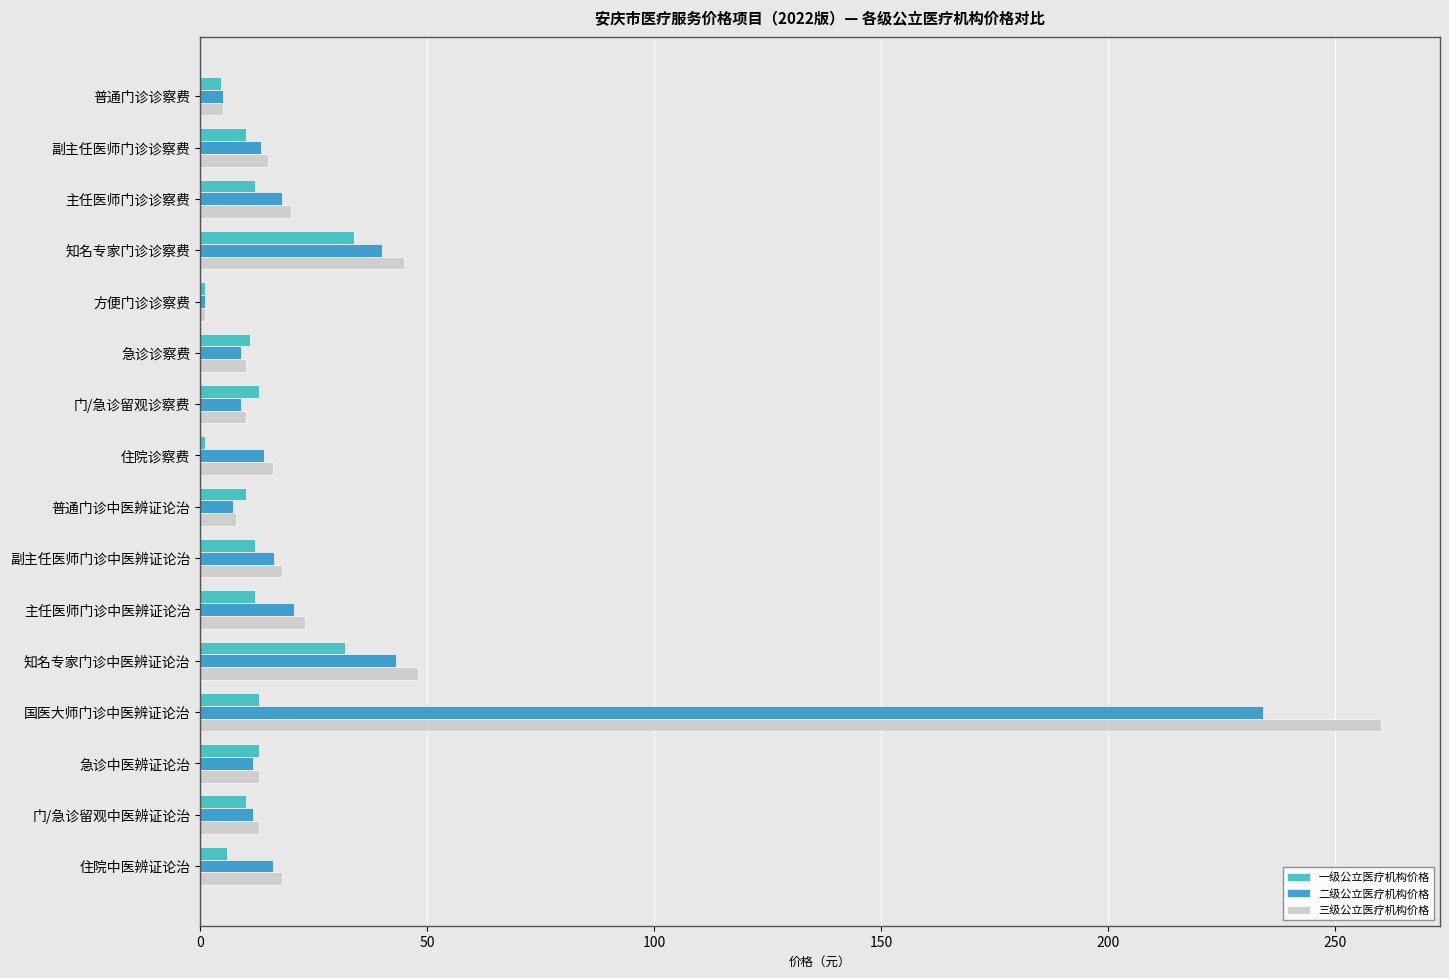

At which category is the sum across all series the highest?

国医大师门诊中医辨证论治